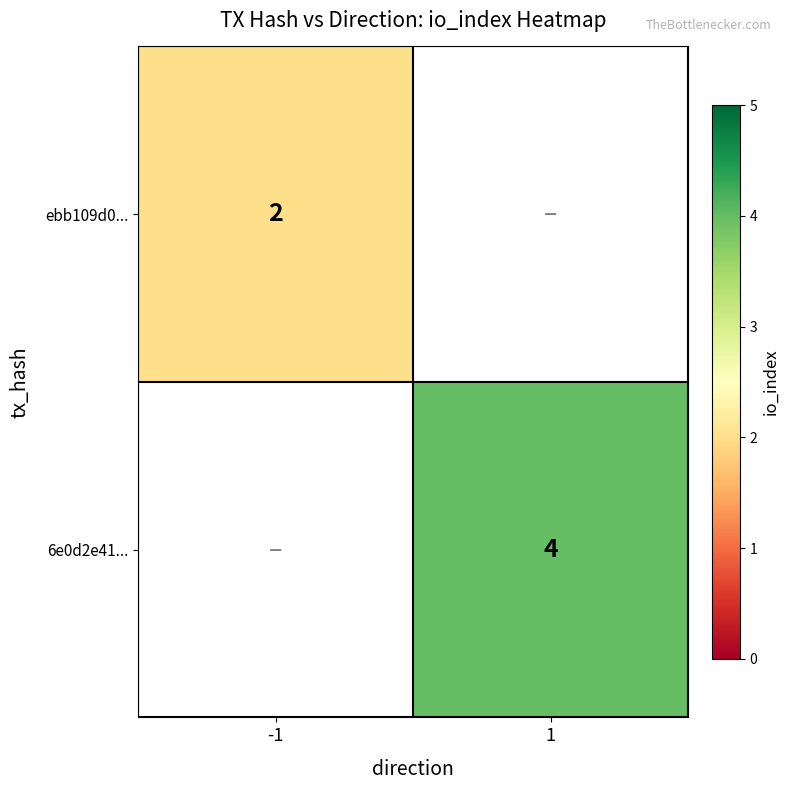

Is the value of 6e0d2e41... at 1 greater than the value of ebb109d0... at -1?

Yes